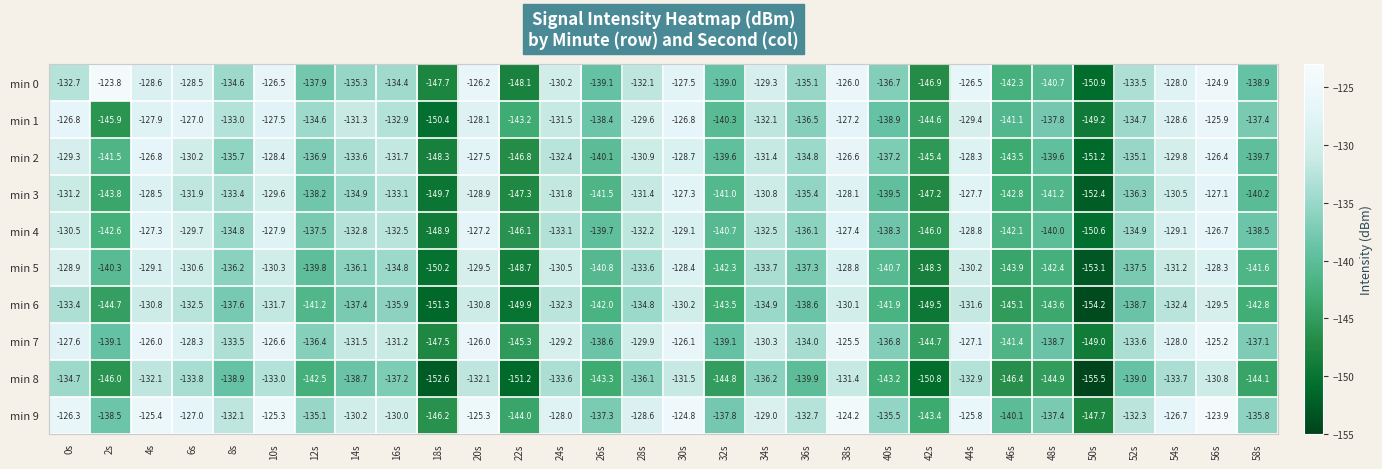

How many values in the min 3 series are below -133?

17